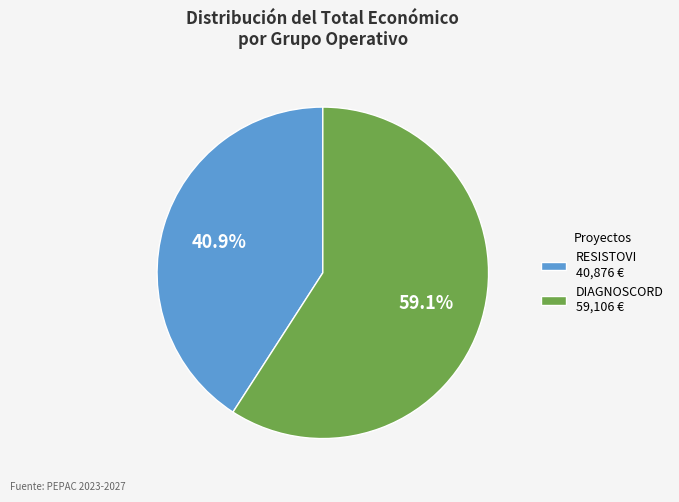

Is there any slice that represents more than half of the pie?

Yes